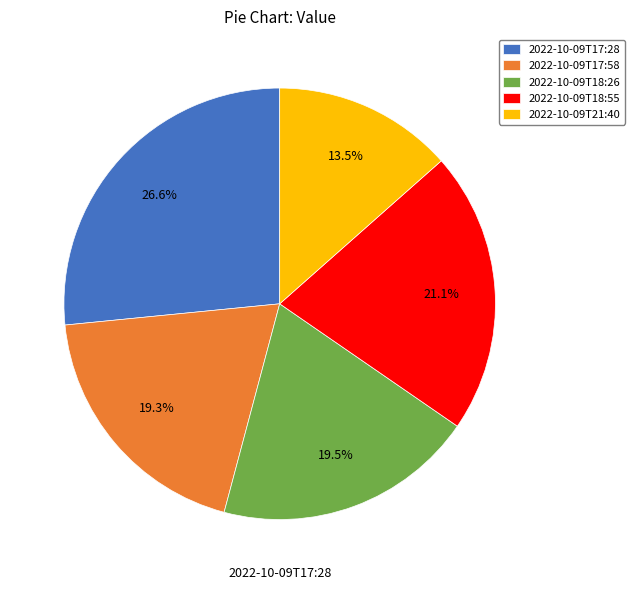

Is it true that 2022-10-09T18:55 is 21% of the pie?

True